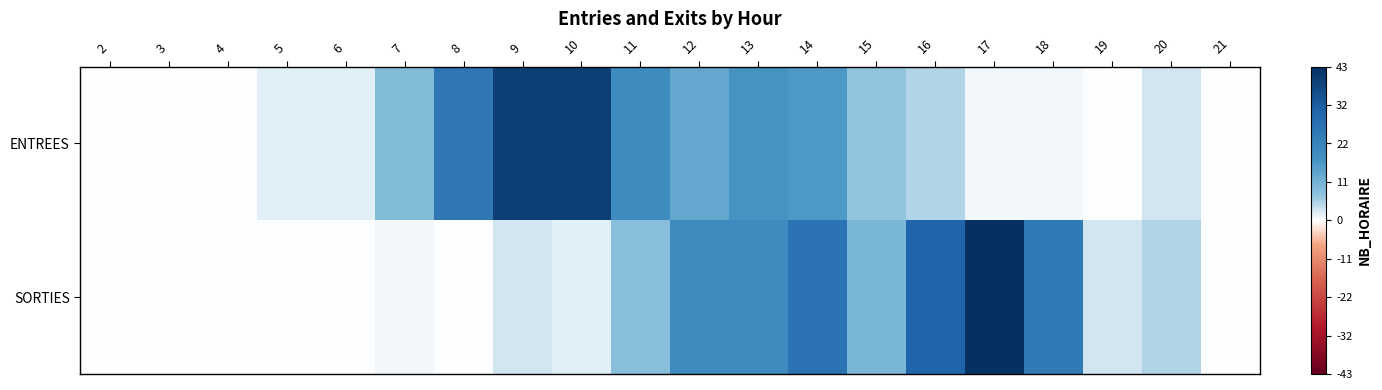

Reading right to left, transcribe all the data shown in this chart.

ENTREES: 21=0	20=3	19=0	18=1	17=1	16=5	15=7	14=16	13=17	12=13	11=19	10=39	9=39	8=25	7=9	6=2	5=2	4=0	3=0	2=0
SORTIES: 21=0	20=5	19=3	18=24	17=43	16=30	15=10	14=26	13=19	12=19	11=8	10=2	9=3	8=0	7=1	6=0	5=0	4=0	3=0	2=0